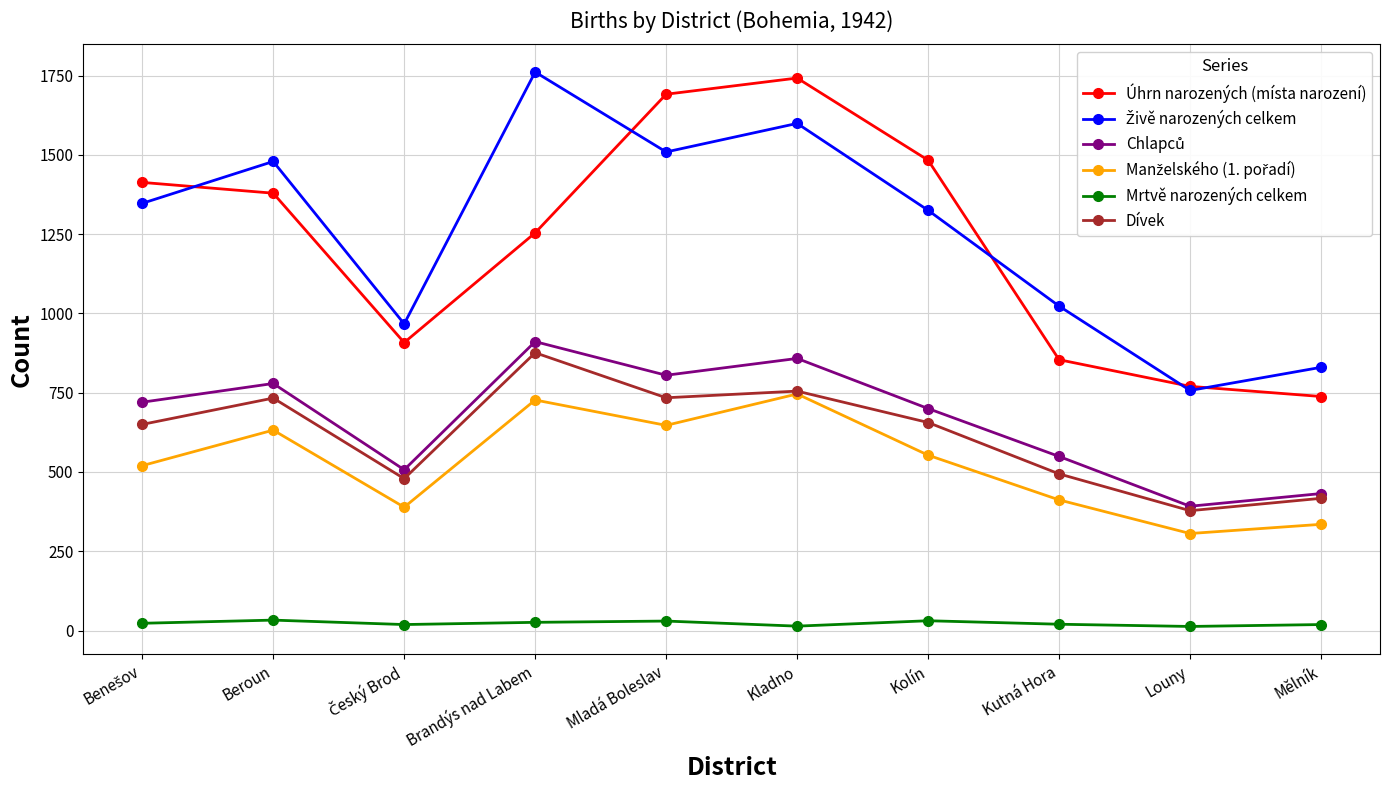

In Mrtvě narozených celkem, how many points are higher than both neighbors (excluding endpoints)?

3